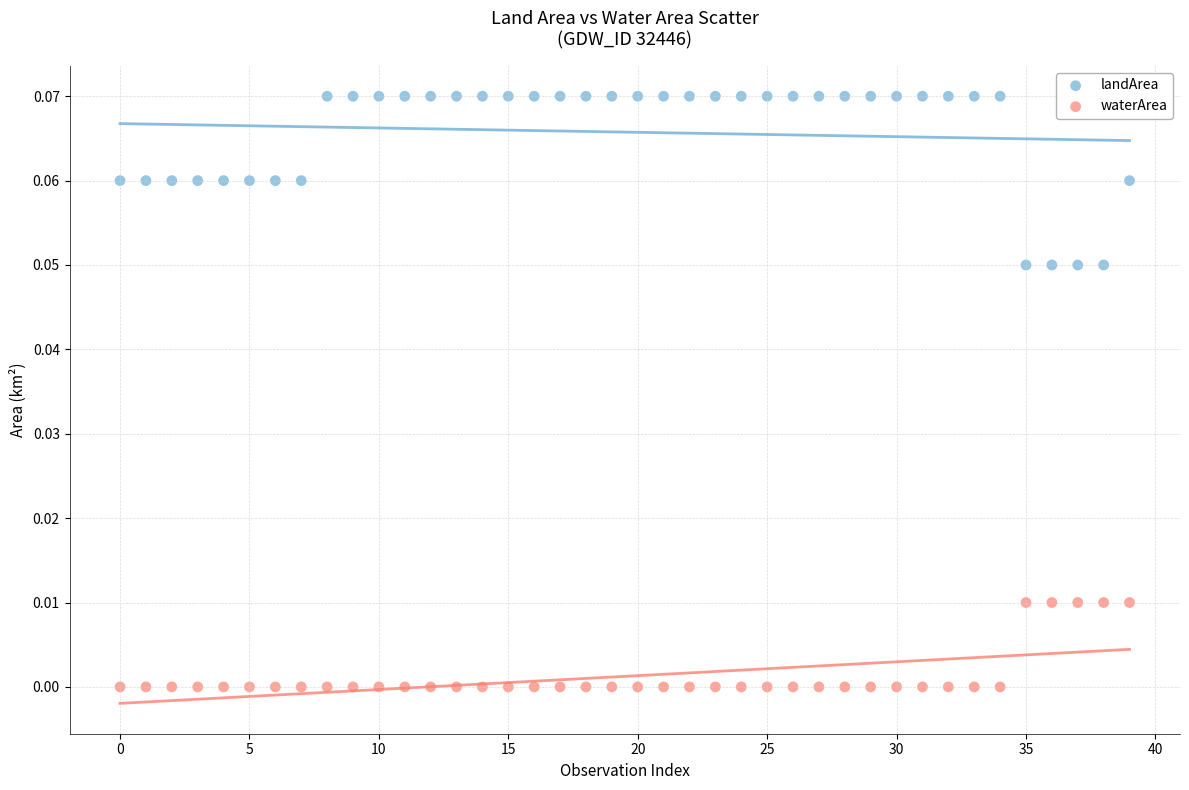

Which series reaches the maximum Y coordinate?

landArea